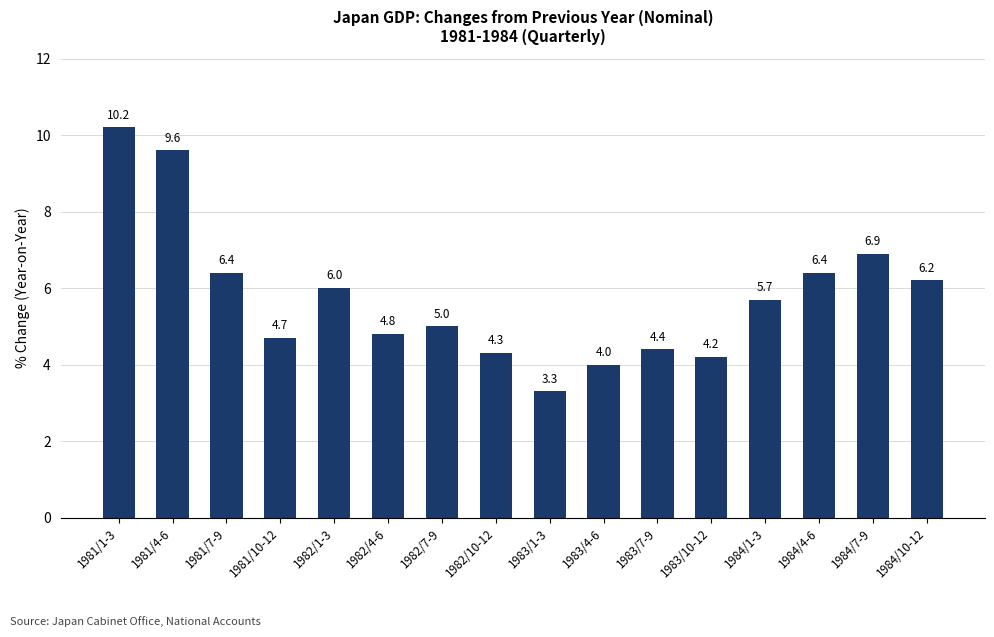

What is the minimum value shown in the chart?

3.3